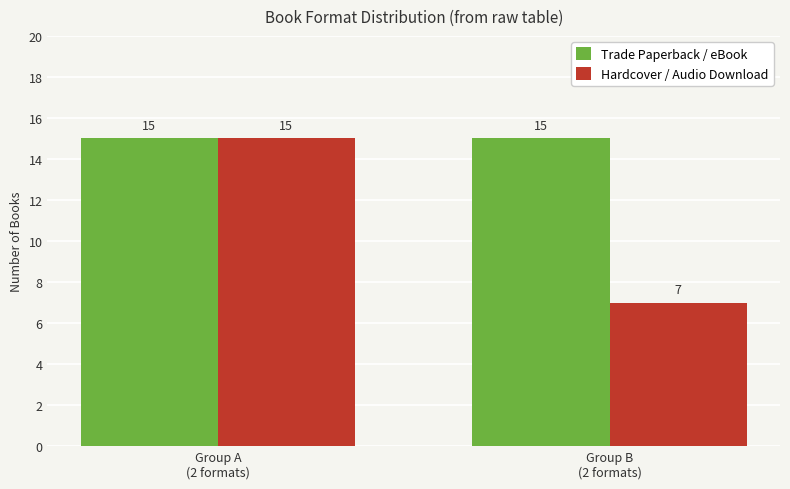

The value of Trade Paperback / eBook at Group B
(2 formats) is 15. True or false?

True